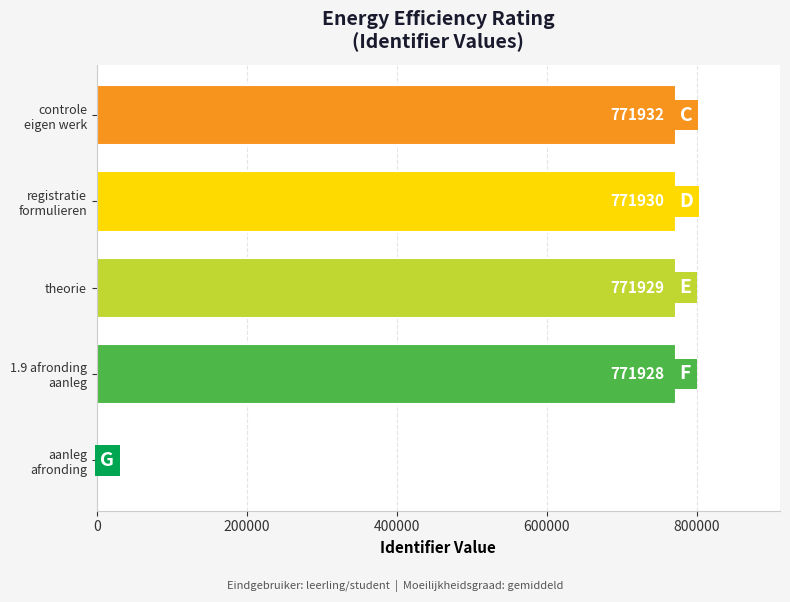

True or false: the data shows 1043096 at theorie.

False